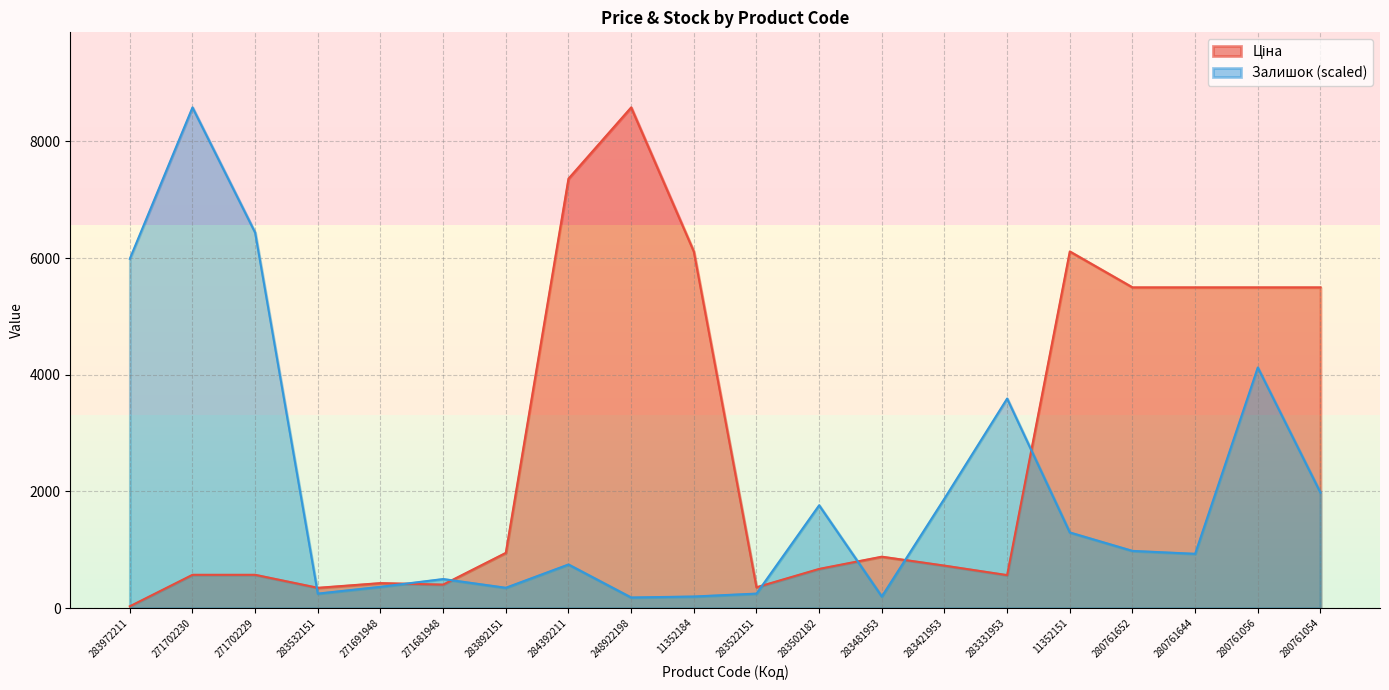

Reading left to right, list all the values displayed in this chart.

Ціна: 32.0	571.6	571.6	348.6	429.3	403.6	947.6	7360.2	8581.1	6112.5	358.0	672.7	882.1	728.8	566.2	6112.5	5497.3	5497.3	5497.3	5497.3
Залишок: 5986.8	8581.1	6435.8	249.5	365.9	498.9	349.2	748.4	182.9	199.6	249.5	1762.8	199.6	1879.2	3592.1	1297.1	981.2	931.3	4124.3	1979.0